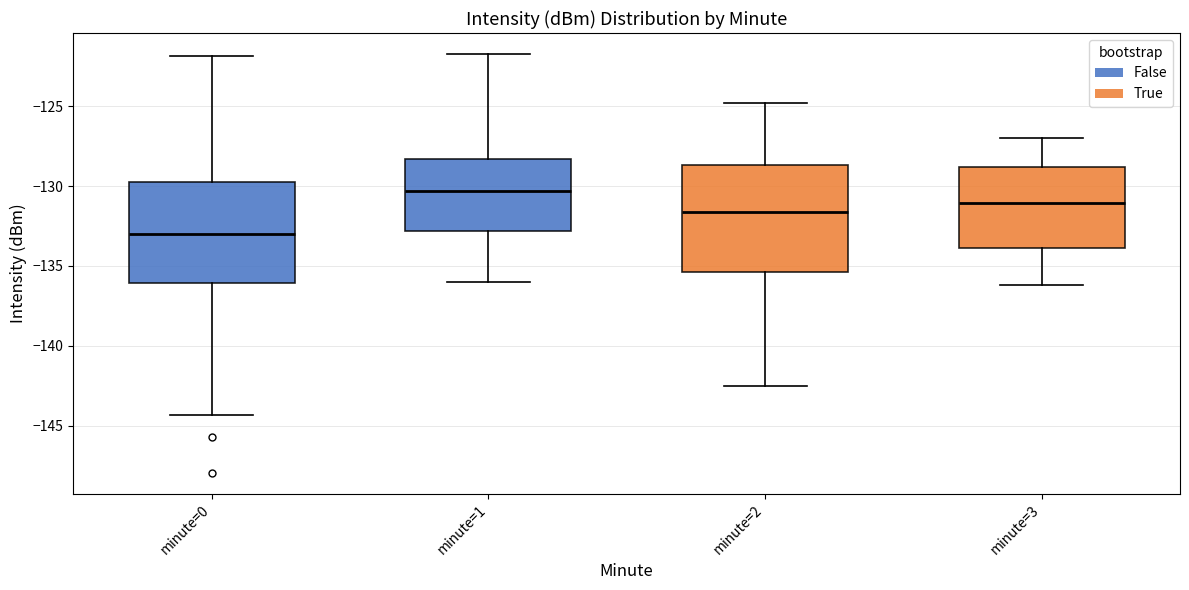

Reading left to right, read every box against the y-axis: the position of its median line, the range the box covers, and the ends of its whiskers. The values are not printed on the chart, so give them approximately, as read against the axis.

minute=0: median -133.0, box -136.0 to -129.5, whiskers -144.5 to -122.0
minute=1: median -130.5, box -133.0 to -128.5, whiskers -136.0 to -121.5
minute=2: median -131.5, box -135.5 to -128.5, whiskers -142.5 to -125.0
minute=3: median -131.0, box -134.0 to -129.0, whiskers -136.0 to -127.0